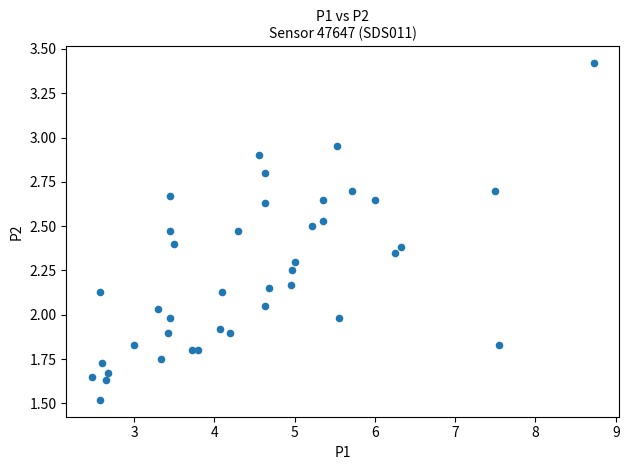

What is the range of Y values (max minus min)?

1.9